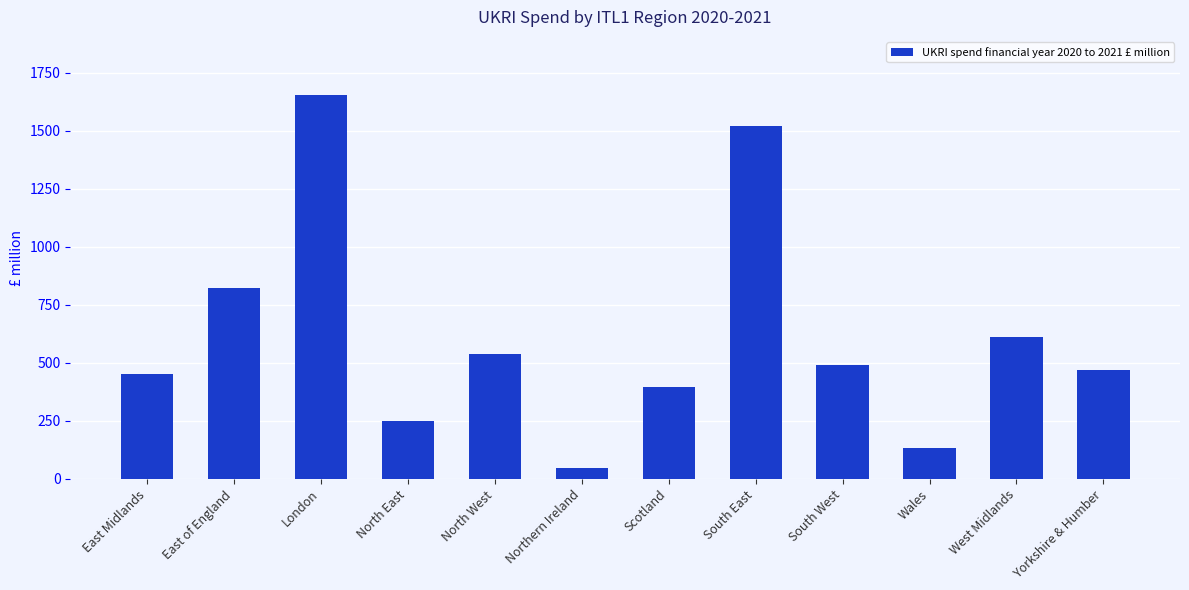

How many data points does each series have?

12